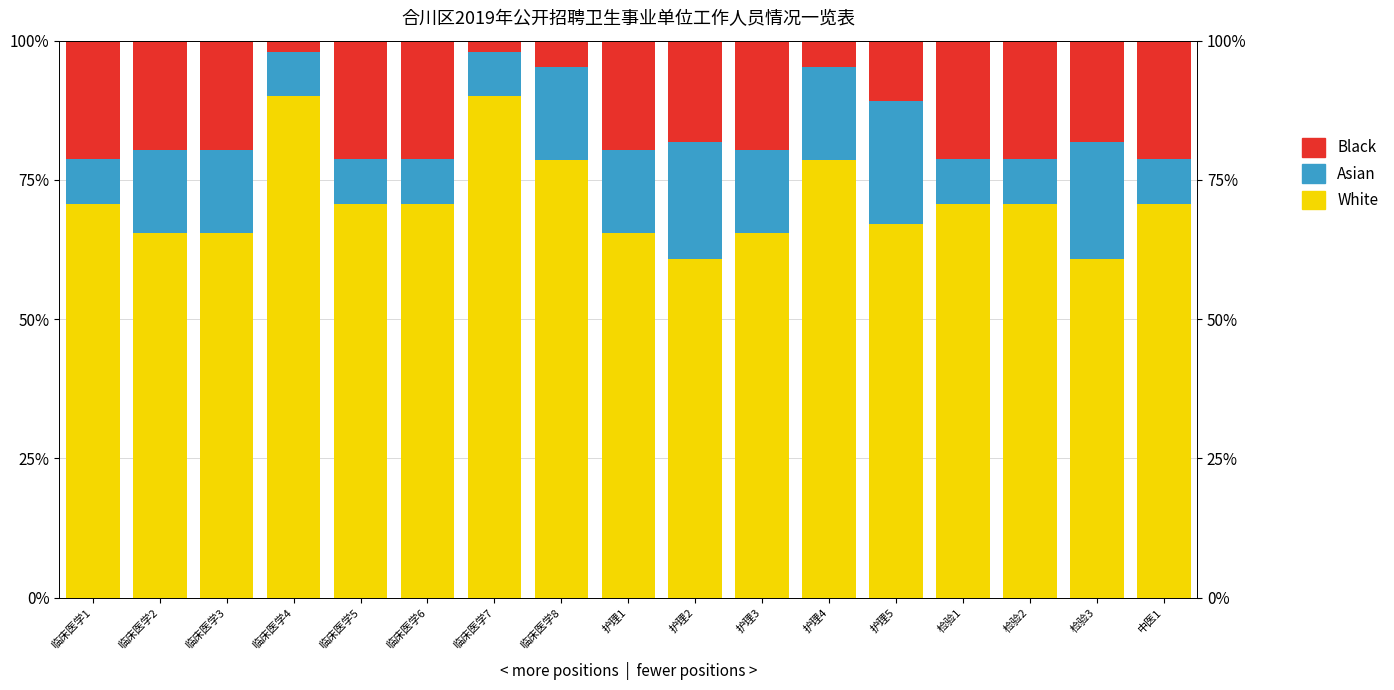

What is the difference between the second highest and second lowest values in the White series?

29.1